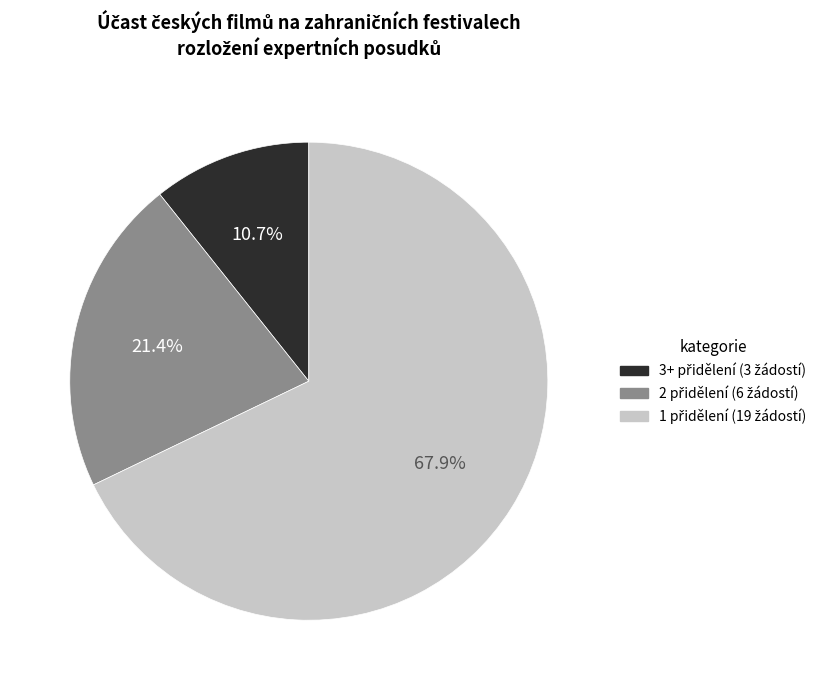

Is there a majority slice in this chart?

Yes